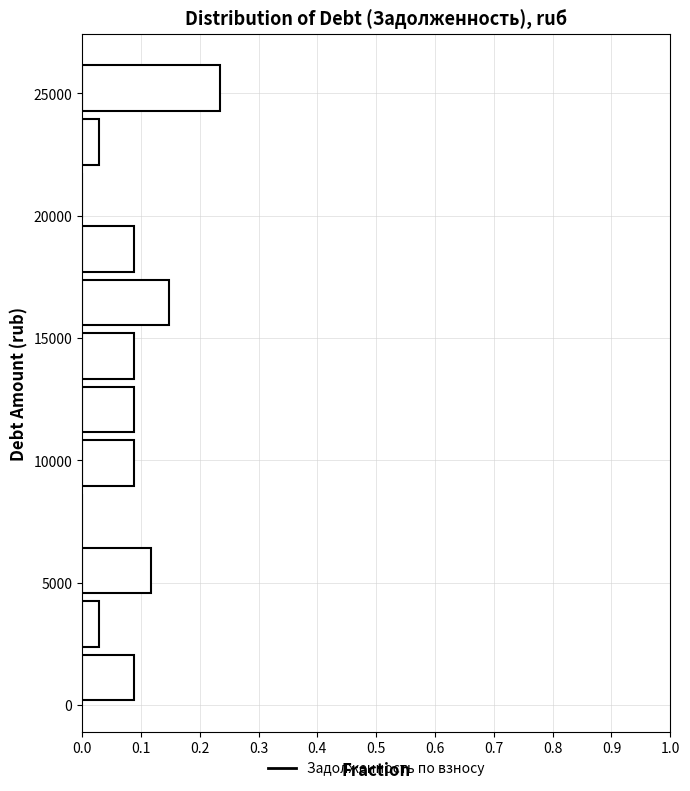

What is the length of the bar covering 24500 to 26500 on the y-axis? Neither the bar edges nor the lengths are printed on the chart, so give them approximately, as read against the axes.

0.24